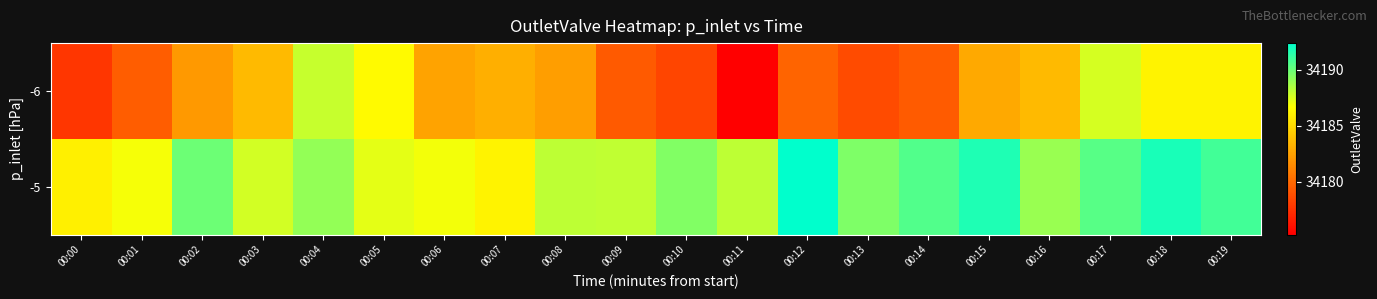

Which has a higher value, 00:05 or 00:06?

00:05